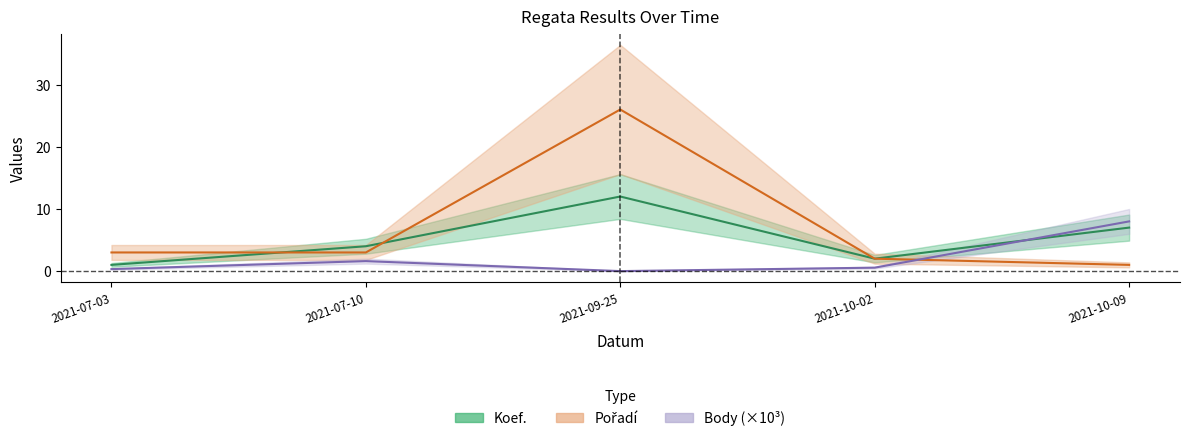

How many lines are shown in the chart?

3